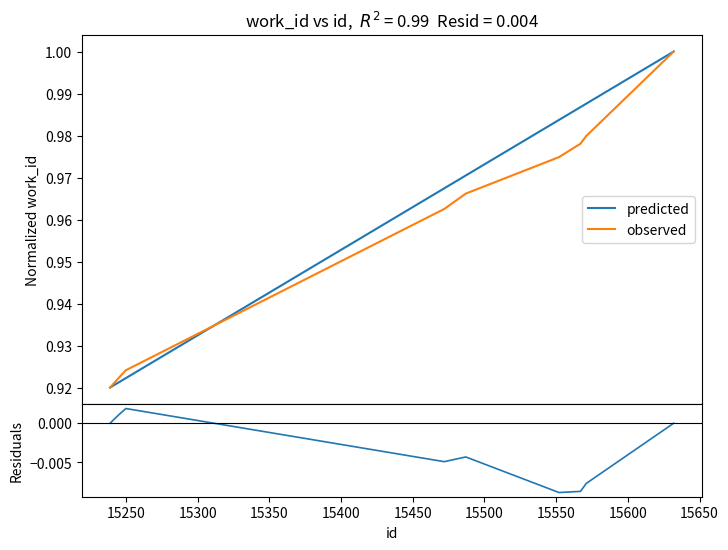

Is the value of observed at 15600 greater than the value of predicted at 15250?

Yes